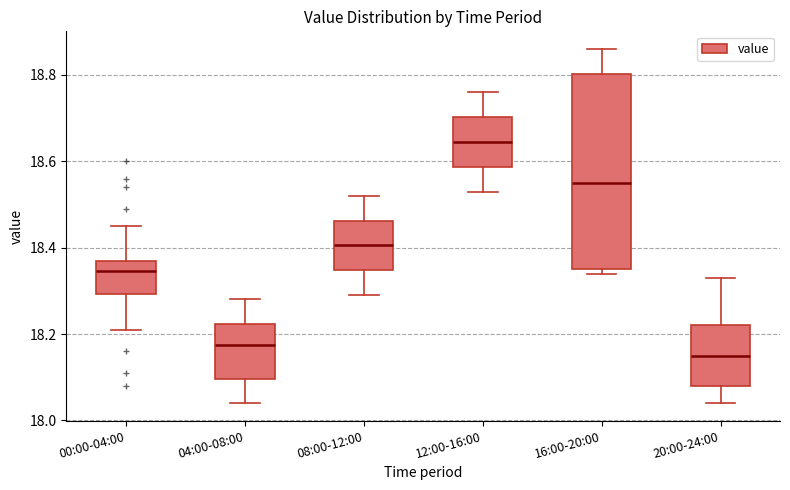

Reading left to right, read every box against the y-axis: the position of its median line, the range the box covers, and the ends of its whiskers. The values are not printed on the chart, so give them approximately, as read against the axis.

00:00-04:00: median 18.34, box 18.30 to 18.38, whiskers 18.22 to 18.46
04:00-08:00: median 18.18, box 18.10 to 18.22, whiskers 18.04 to 18.28
08:00-12:00: median 18.40, box 18.34 to 18.46, whiskers 18.30 to 18.52
12:00-16:00: median 18.64, box 18.58 to 18.70, whiskers 18.54 to 18.76
16:00-20:00: median 18.56, box 18.36 to 18.80, whiskers 18.34 to 18.86
20:00-24:00: median 18.16, box 18.08 to 18.22, whiskers 18.04 to 18.34